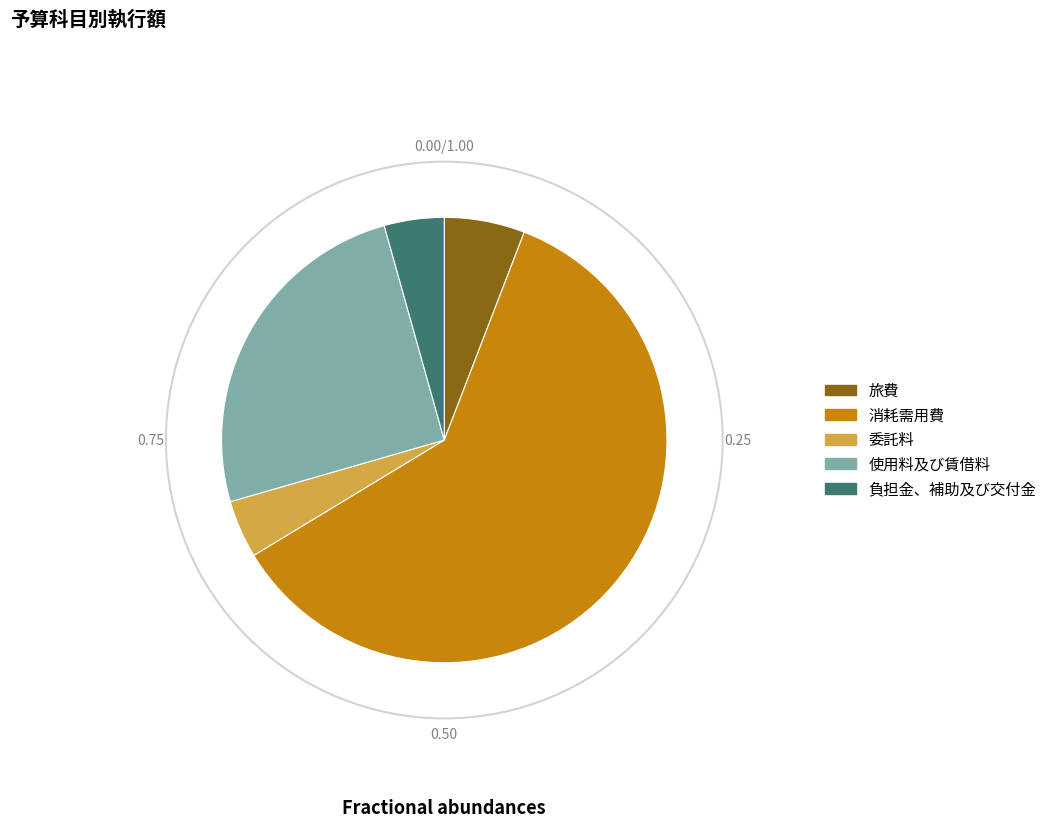

Is there any slice that represents more than half of the pie?

Yes